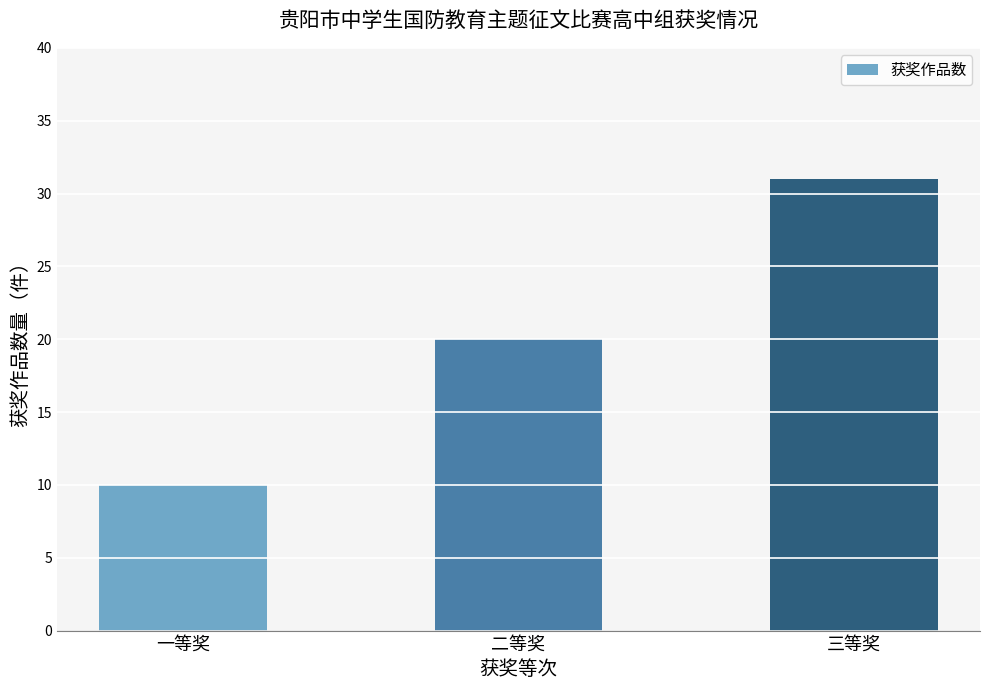

Reading left to right, extract all data points from this chart.

10	20	31